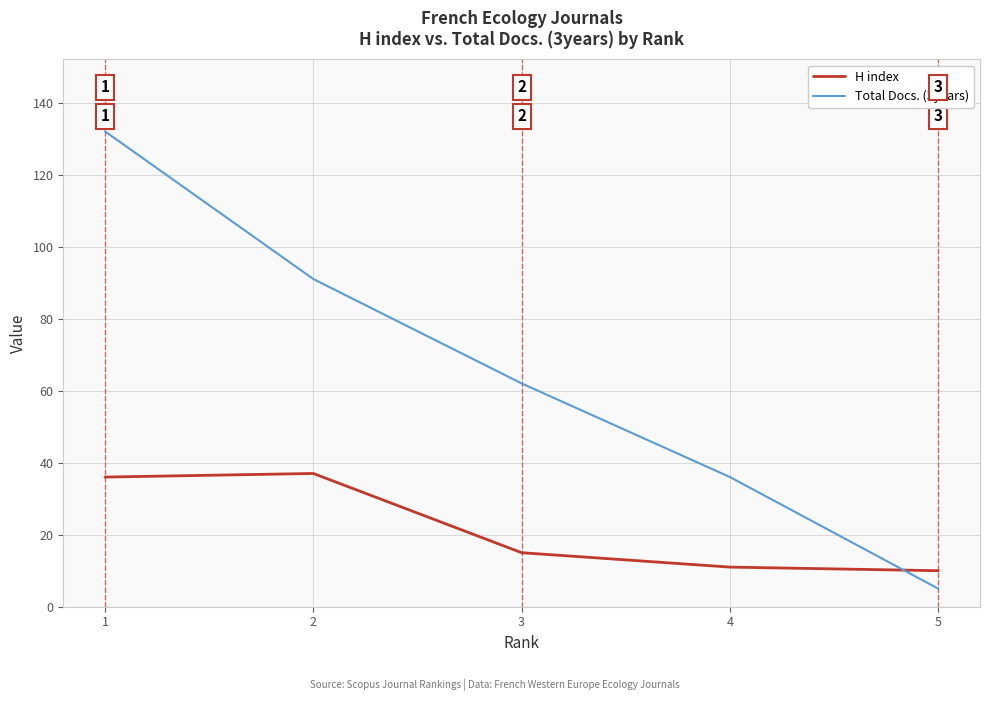

How many lines are shown in the chart?

2